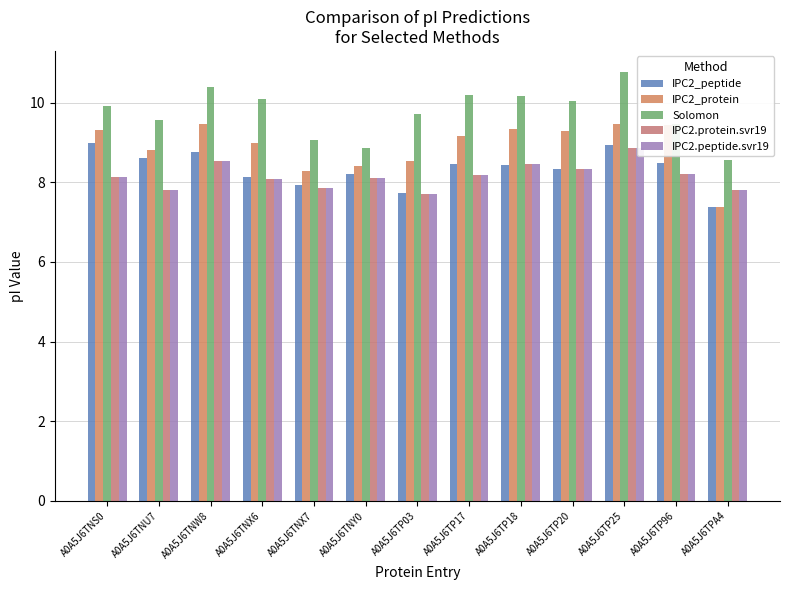

What are all the series names shown in the legend?

IPC2_peptide, IPC2_protein, Solomon, IPC2.protein.svr19, IPC2.peptide.svr19